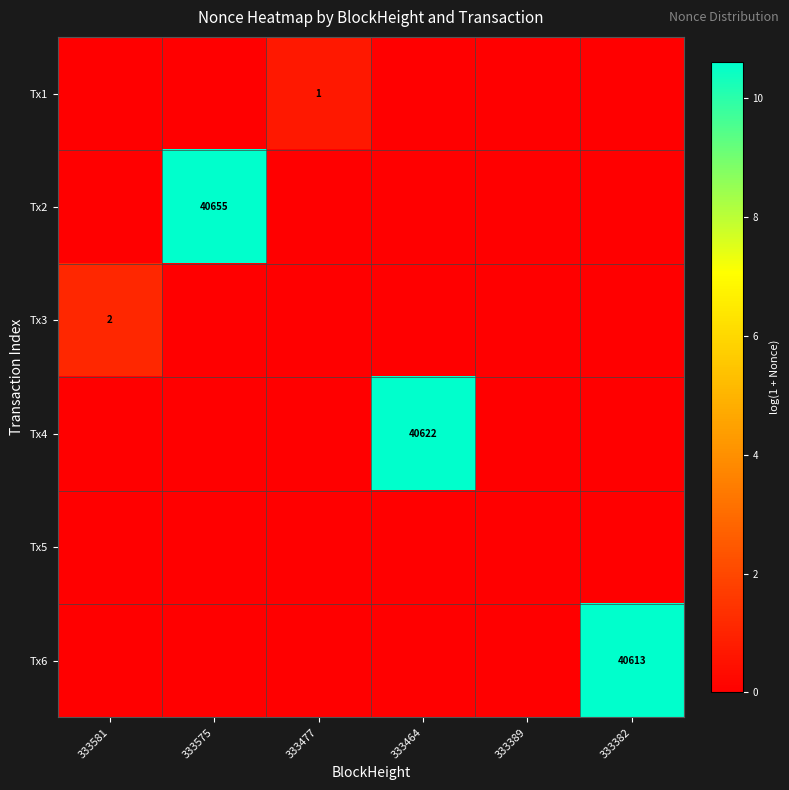

Is it true that Tx1 equals 0.0 at 333575?

True